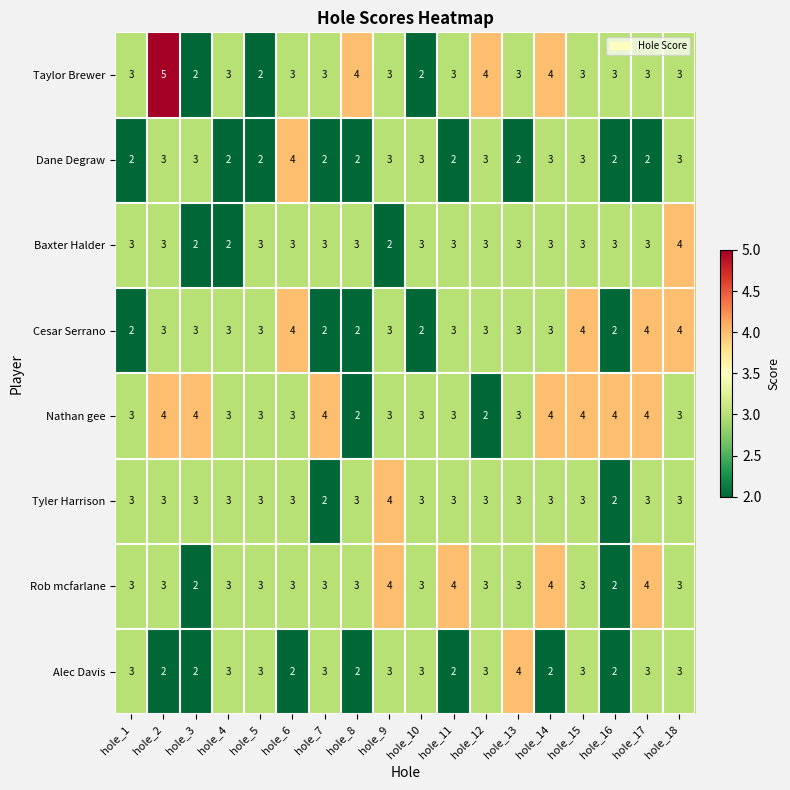

What is the average value of the Taylor Brewer series?

3